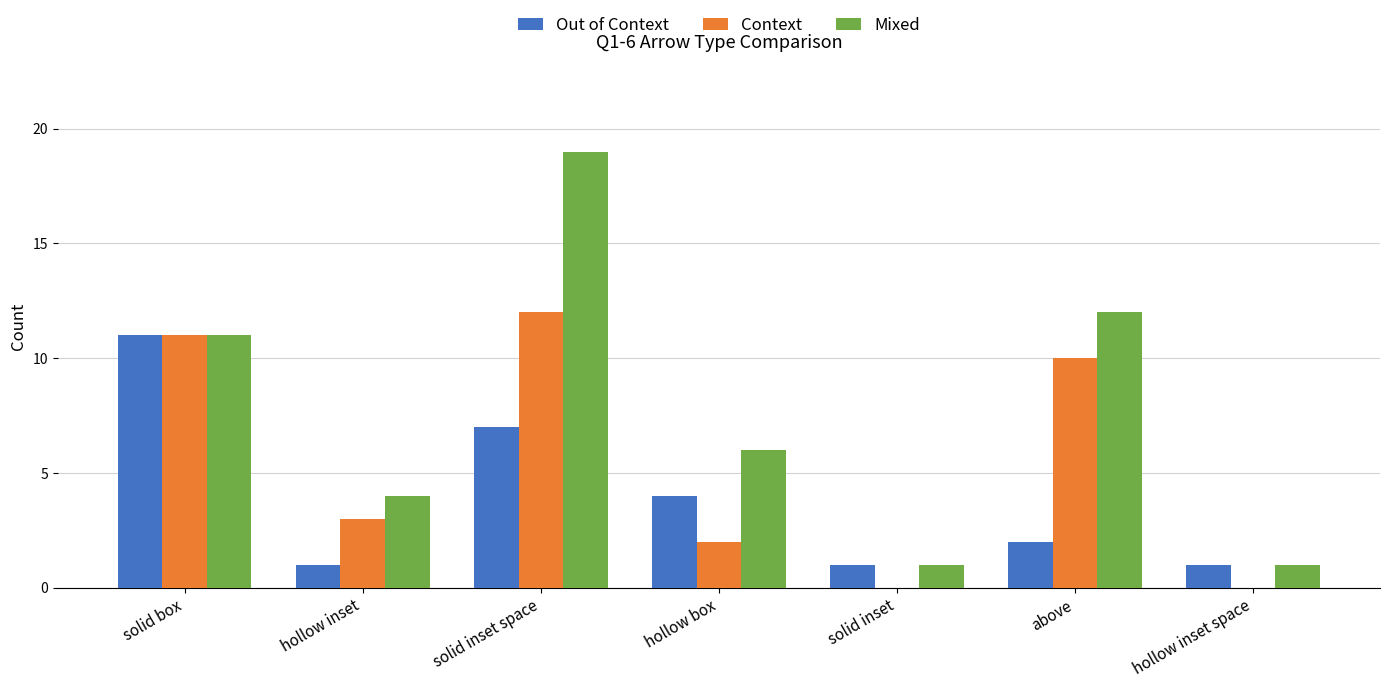

Between solid box and above, which series saw the biggest shift?

Out of Context